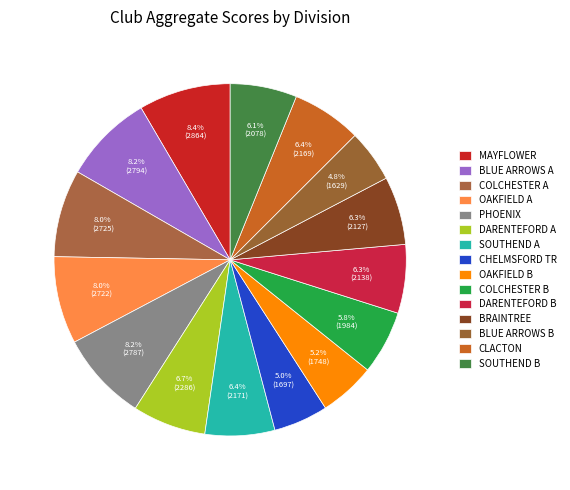

The CHELMSFORD TR slice represents 5% of the pie. True or false?

True